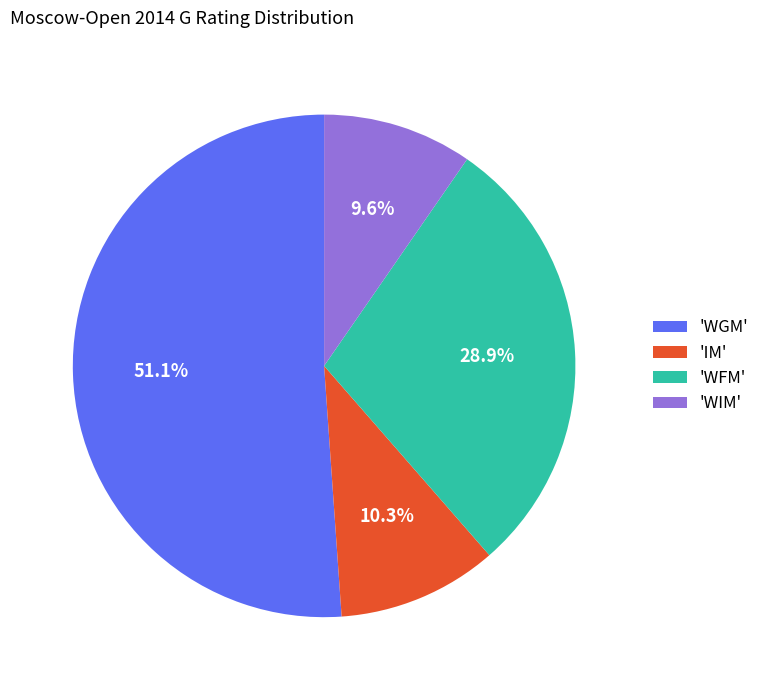

Rank the categories by value from highest to lowest.

'WGM', 'WFM', 'IM', 'WIM'